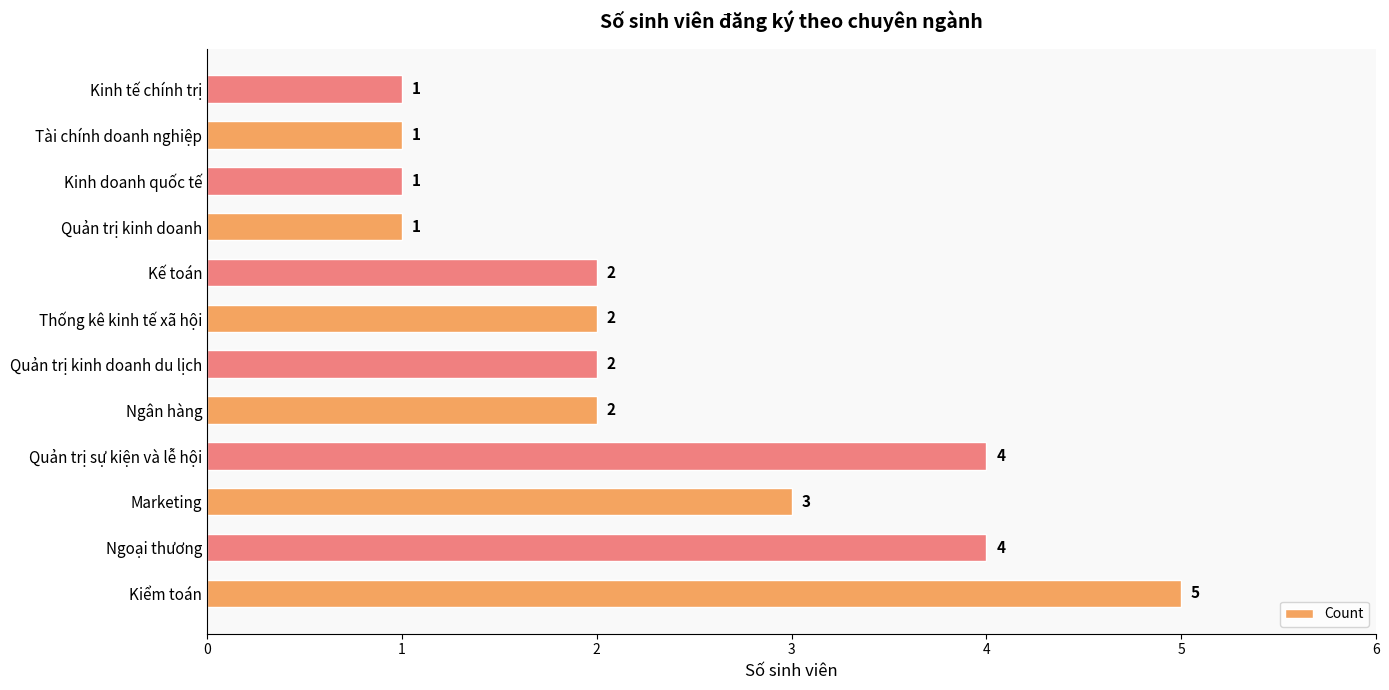

Is it true that the value at Kế toán is 1?

False